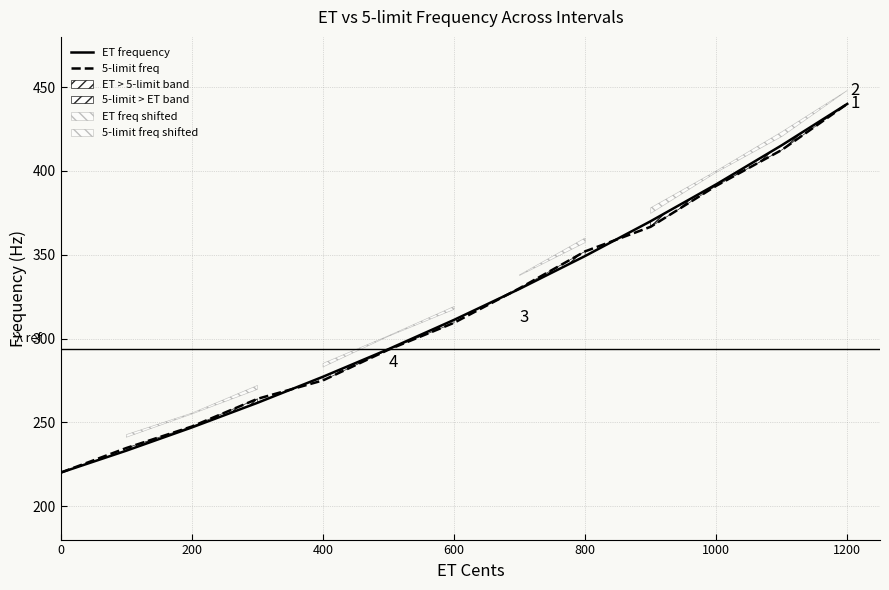

What is the maximum value for ET frequency?

440.0